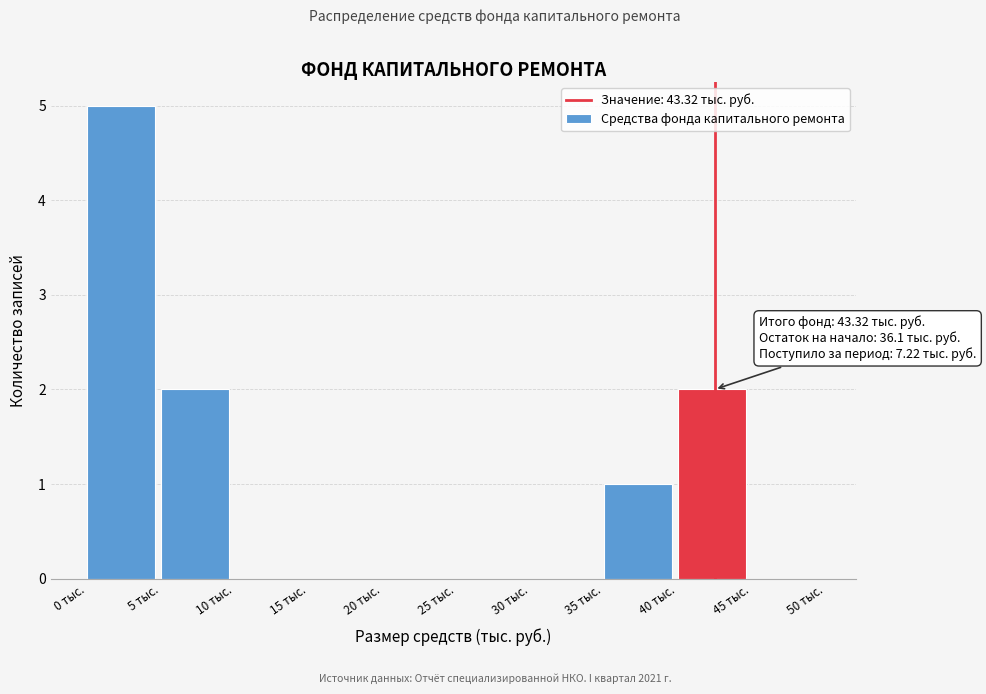

Over which range of the x-axis is the bar tallest?

0 to 5